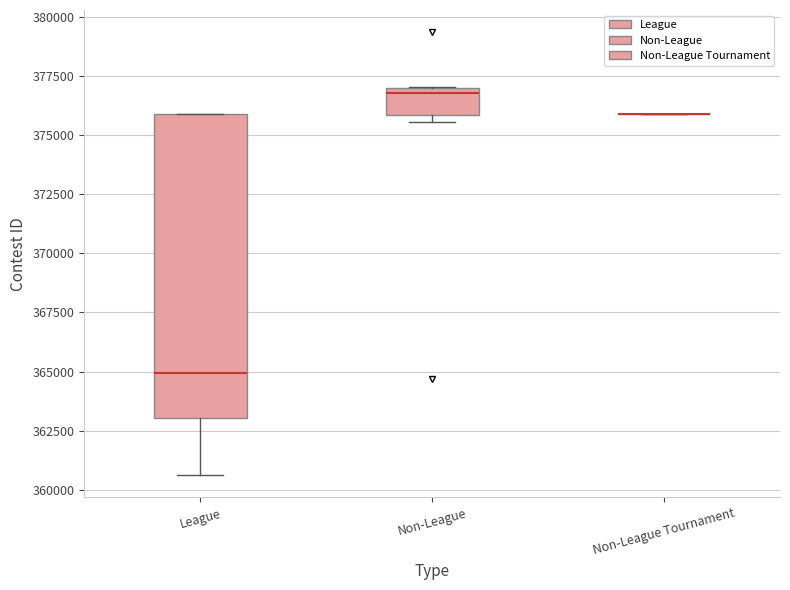

Comparing the boxes themselves (not the whiskers), which one is the tallest?

League